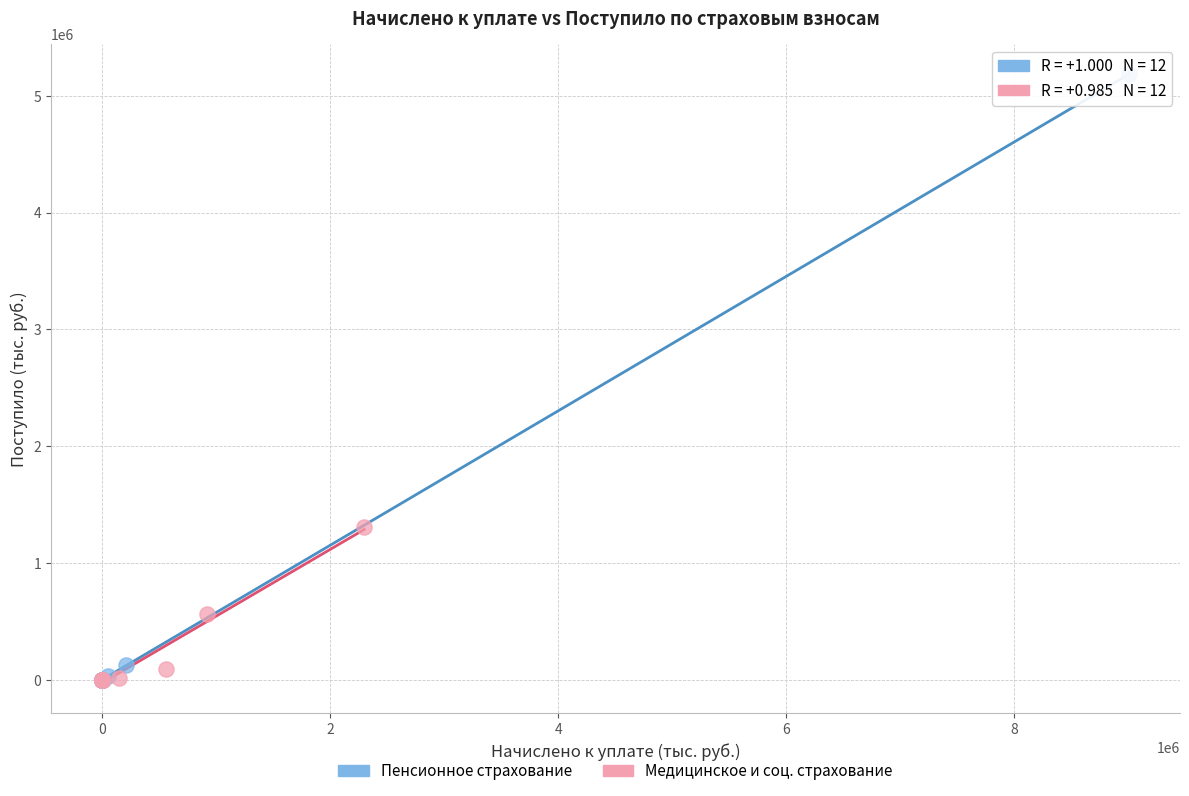

Which series has the largest Y range (max minus min)?

Пенсионное страхование